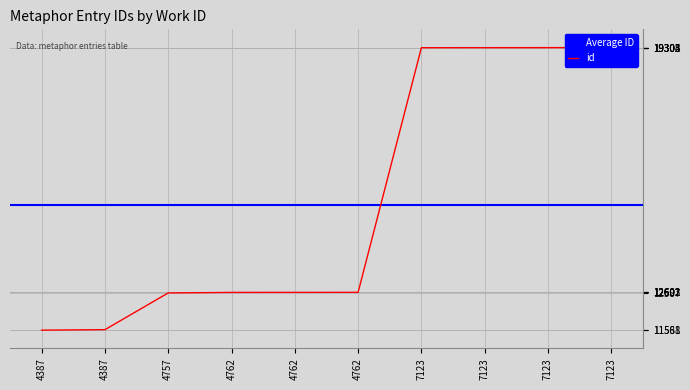

Rank the categories by value from highest to lowest.

7123, 7123, 7123, 7123, 4762, 4762, 4762, 4757, 4387, 4387